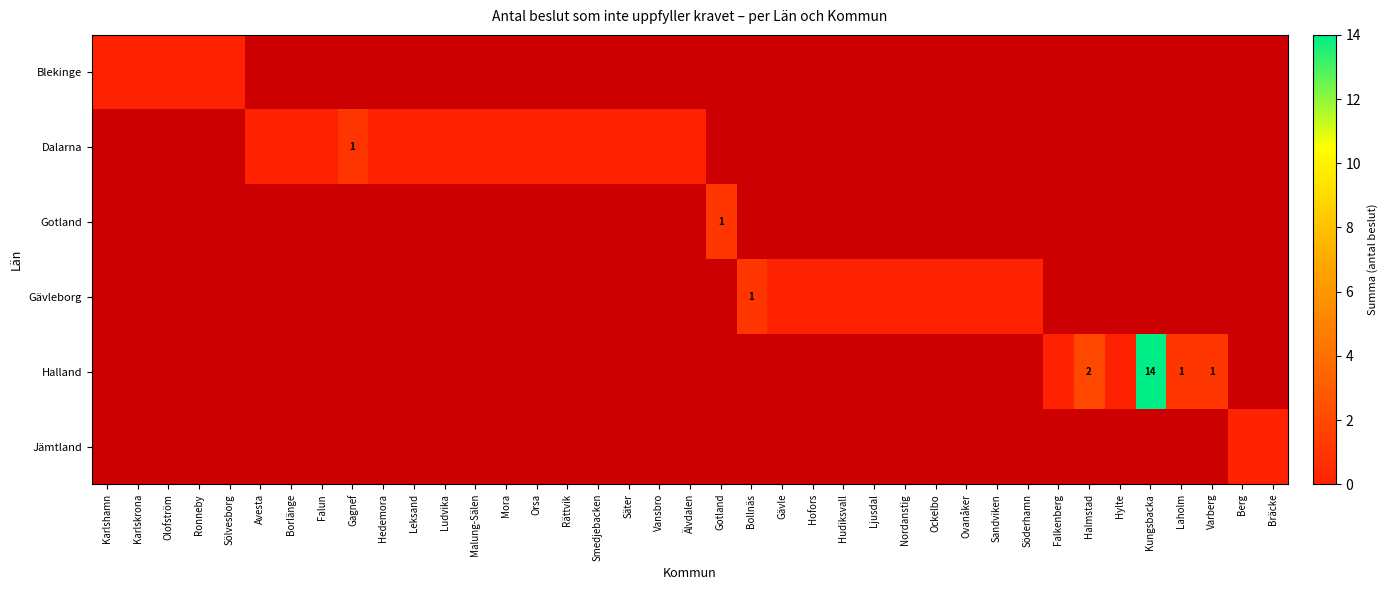

How many distinct data groups are displayed?

6